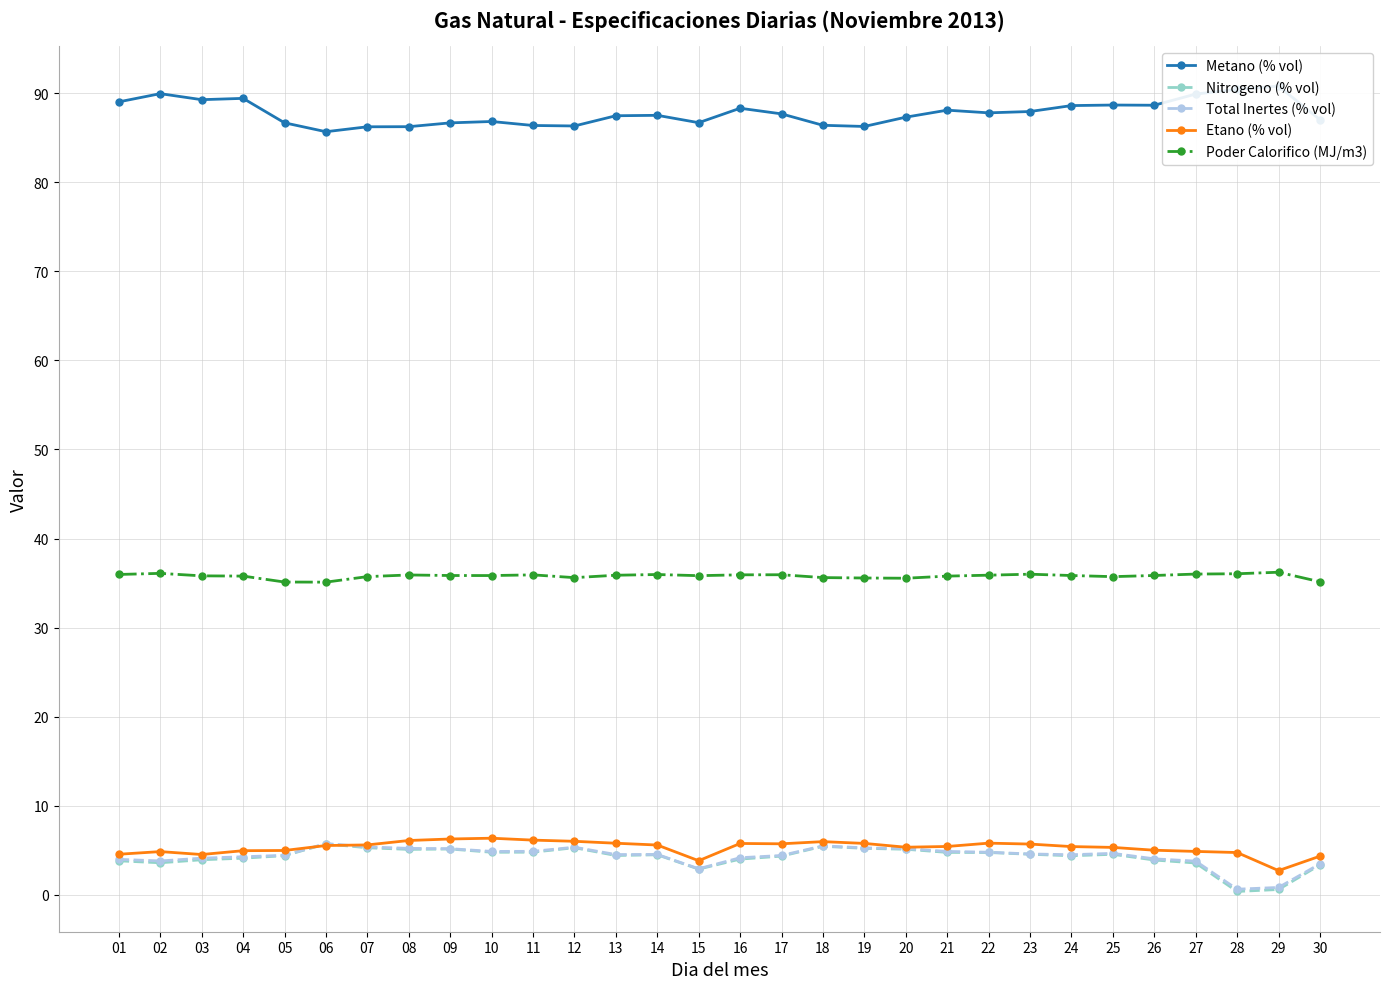

List the labels in order of Nitrogeno (% vol) value, largest first.

06, 18, 12, 07, 19, 09, 20, 08, 11, 10, 21, 22, 23, 25, 14, 13, 05, 24, 17, 04, 16, 03, 26, 01, 02, 27, 30, 15, 29, 28